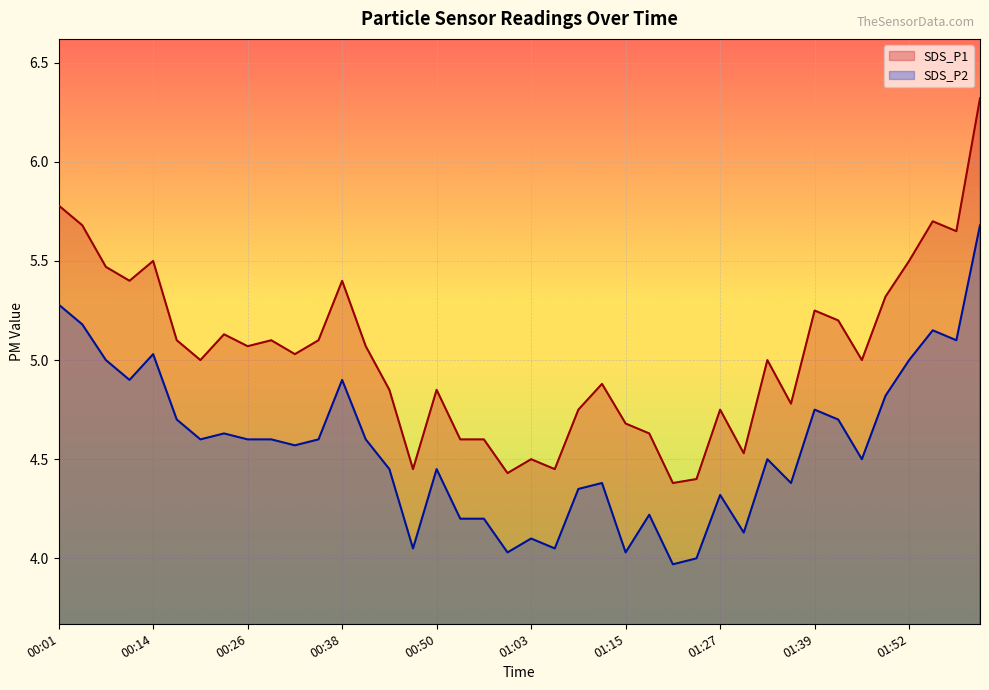

What is the average value of the SDS_P2 series?

4.6